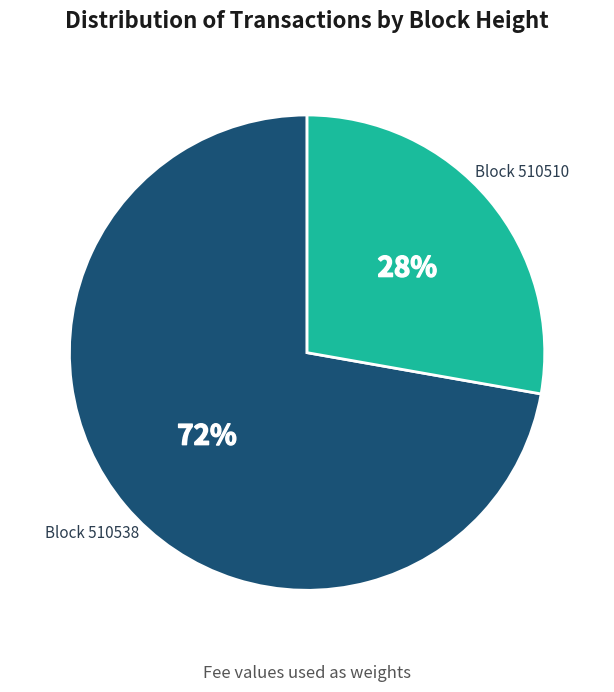

Is there any slice that represents more than half of the pie?

Yes